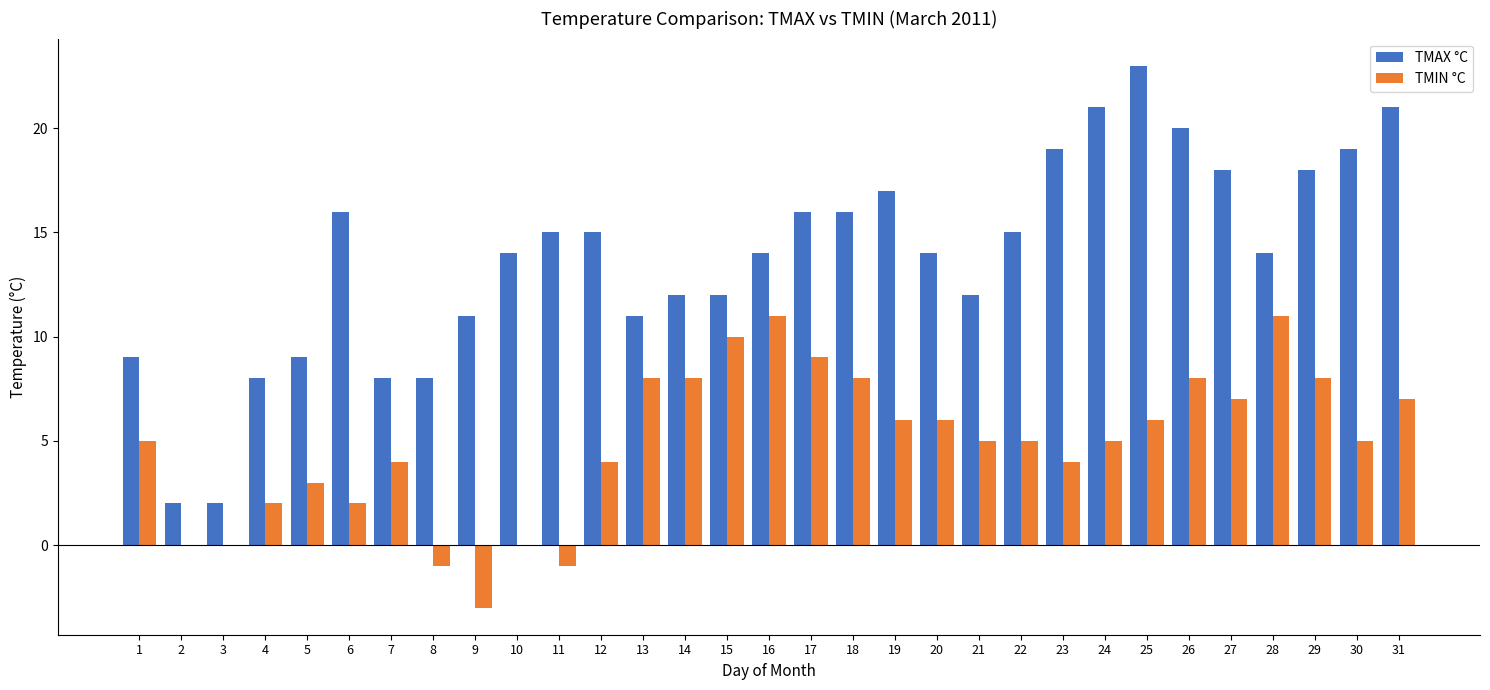

What is the sum of all TMIN °C values?

152